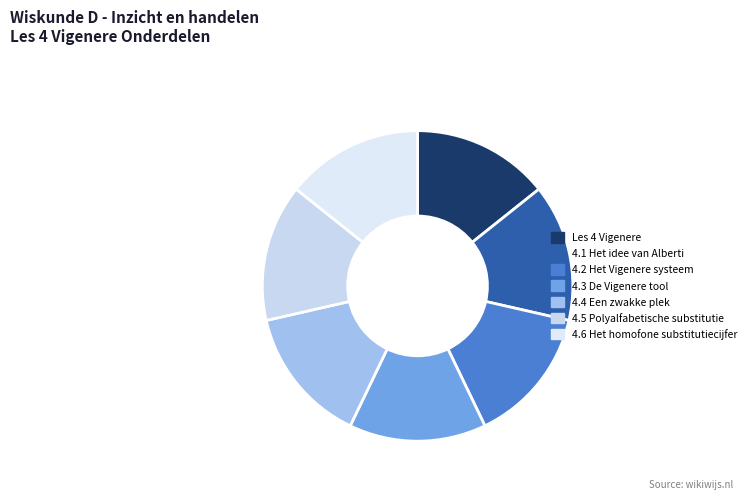

How many slices are in this pie chart?

7